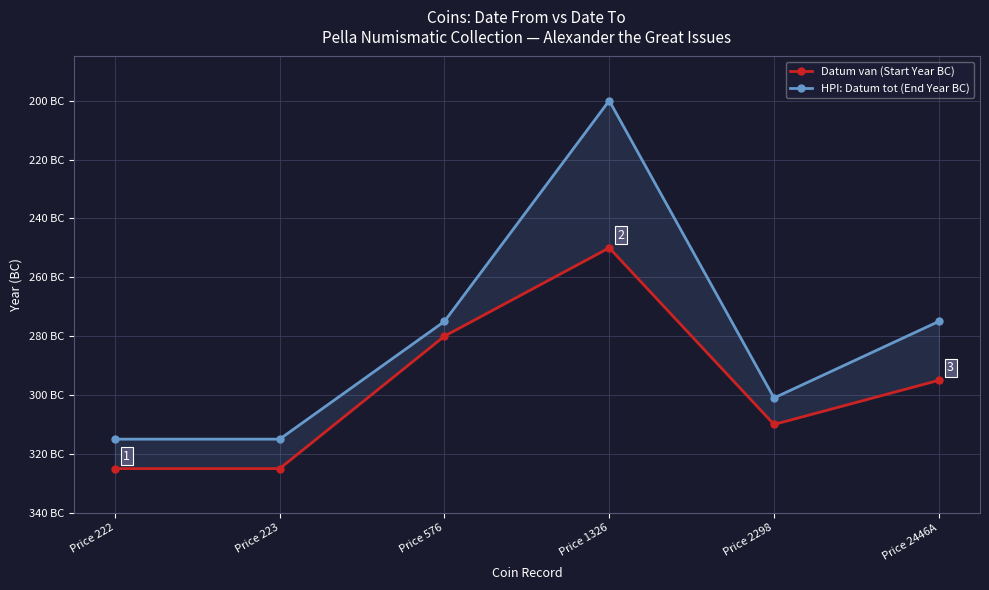

Reading left to right, what are all the values shown in this chart?

Datum van (Start Year BC): Price 222=-325	Price 223=-325	Price 576=-280	Price 1326=-250	Price 2298=-310	Price 2446A=-295
HPI: Datum tot (End Year BC): Price 222=-315	Price 223=-315	Price 576=-275	Price 1326=-200	Price 2298=-301	Price 2446A=-275